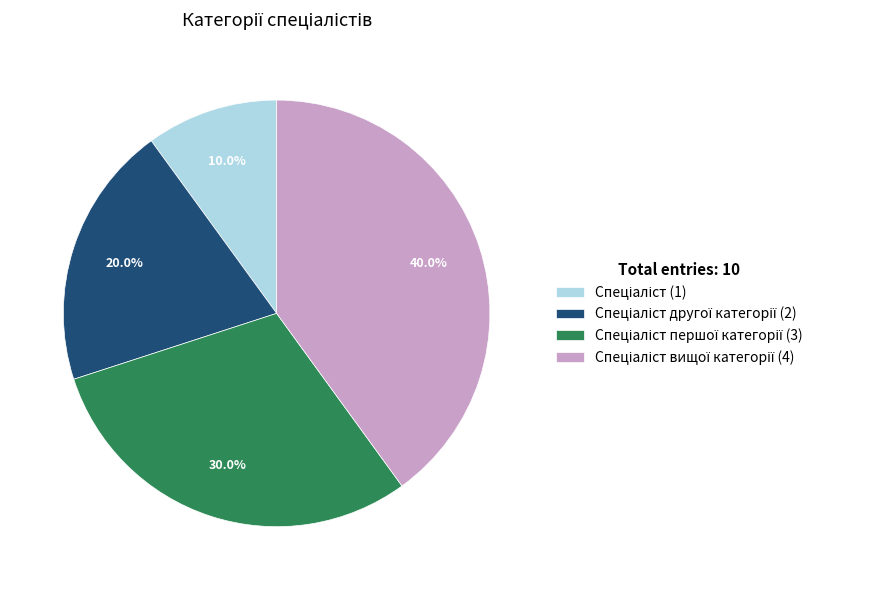

How many slices are in this pie chart?

4